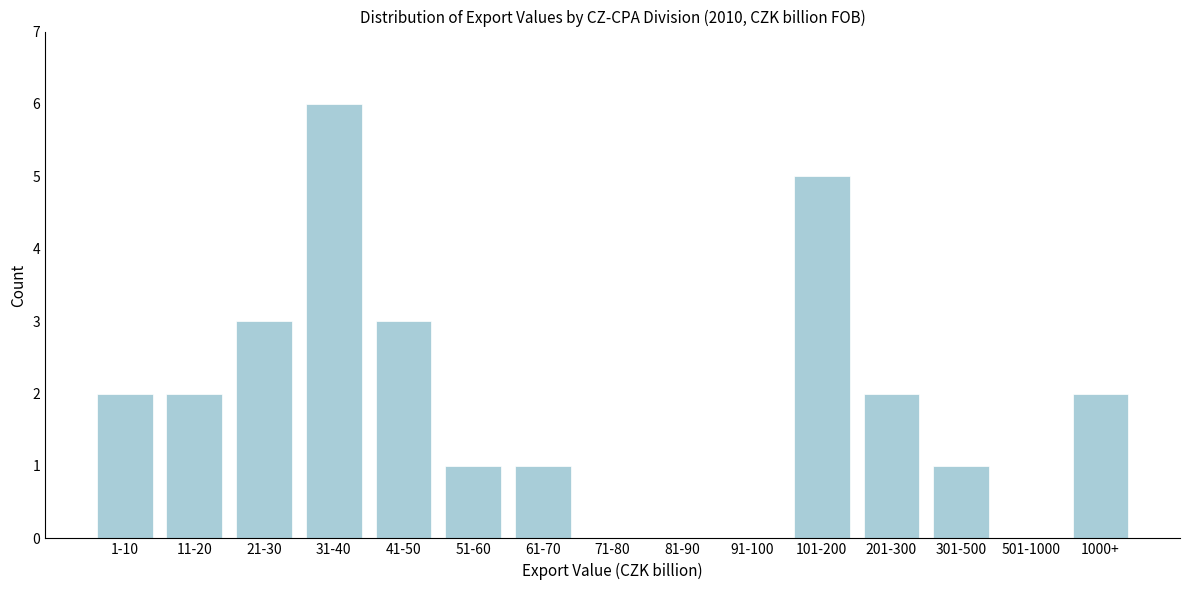

Reading left to right, transcribe all the data shown in this chart.

1-10=2	11-20=2	21-30=3	31-40=6	41-50=3	51-60=1	61-70=1	71-80=0	81-90=0	91-100=0	101-200=5	201-300=2	301-500=1	501-1000=0	1000+=2